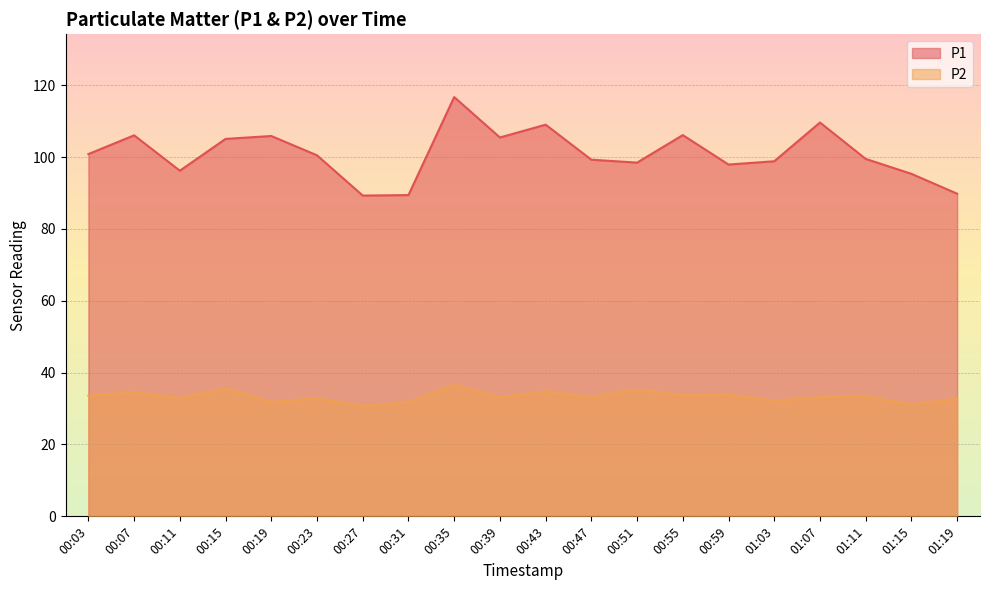

Is the value of P2 at 00:55 greater than the value of P1 at 00:03?

No